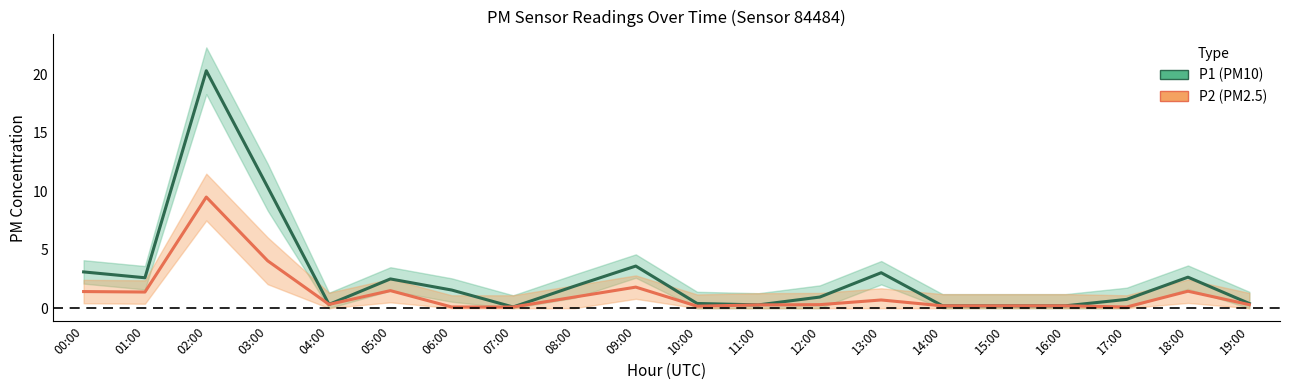

What is the difference between the maximum and minimum values in the P2 series?

9.4